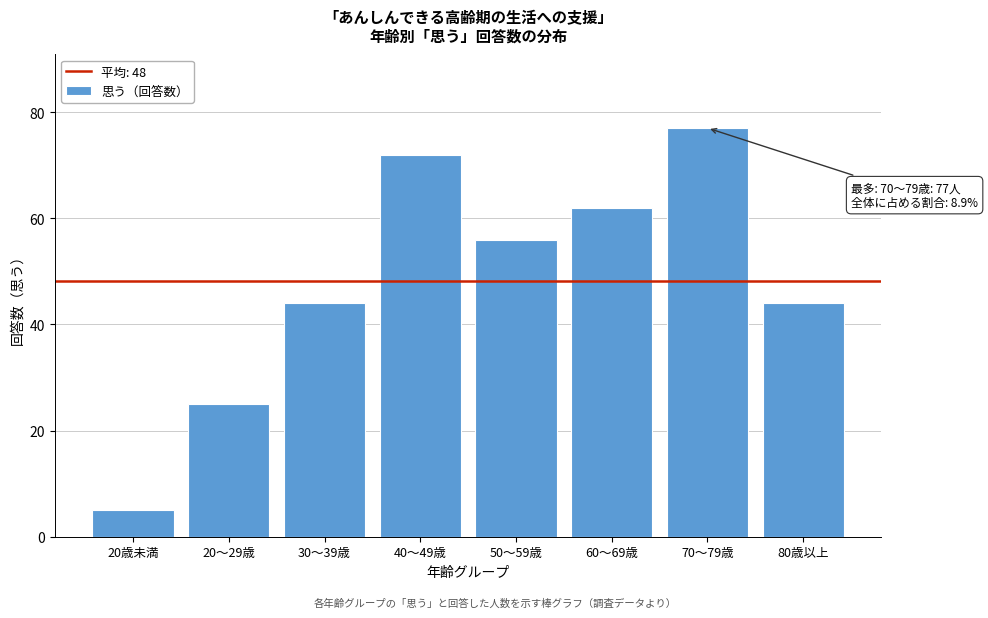

Reading right to left, list all the values displayed in this chart.

80歳以上=44	70～79歳=77	60～69歳=62	50～59歳=56	40～49歳=72	30～39歳=44	20～29歳=25	20歳未満=5